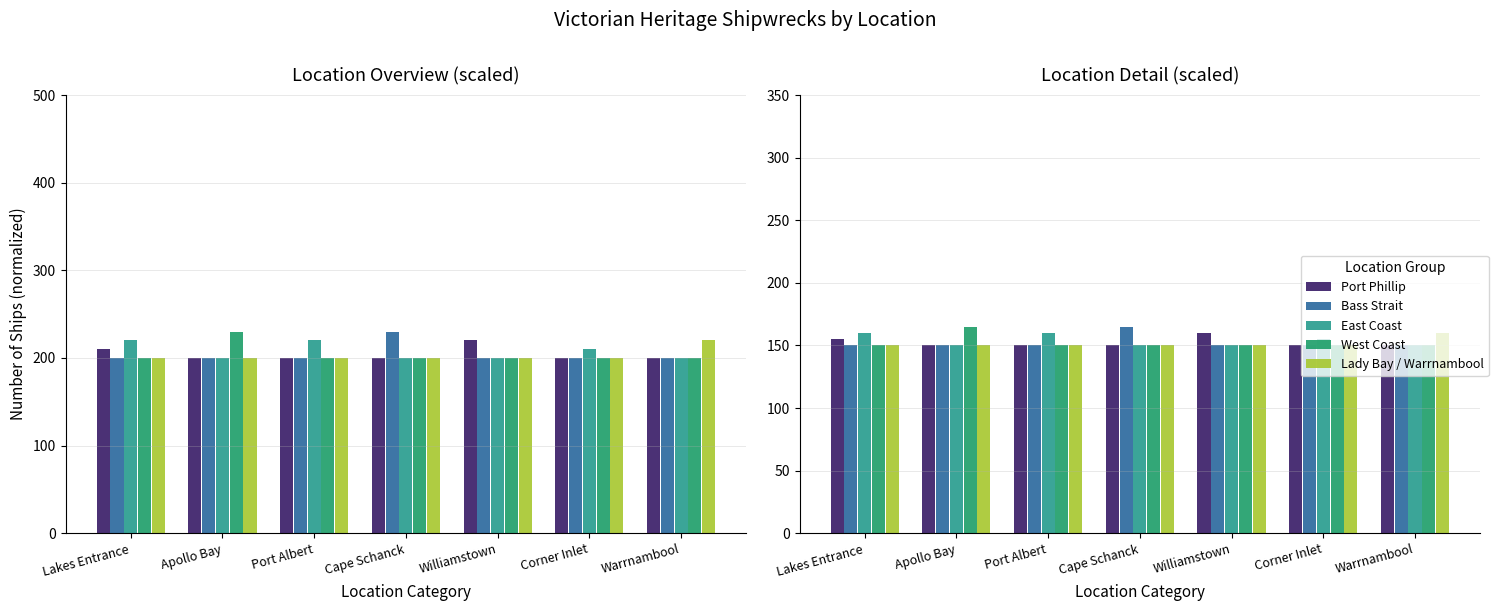

Are the bars horizontal?

No